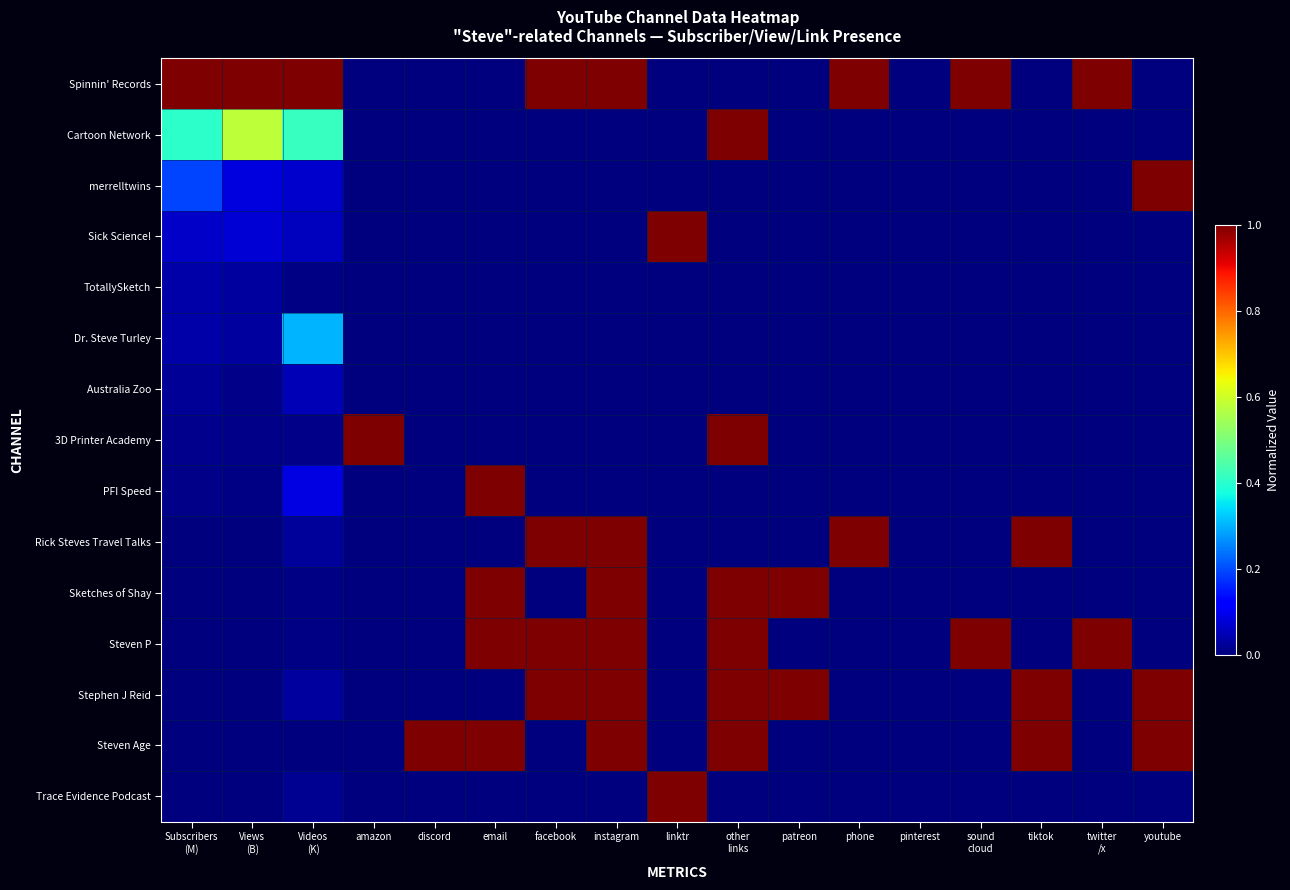

Reading right to left, what are all the values shown in this chart?

Spinnin' Records: youtube=0.0	twitter
/x=1.0	tiktok=0.0	sound
cloud=1.0	pinterest=0.0	phone=1.0	patreon=0.0	other
links=0.0	linktr=0.0	instagram=1.0	facebook=1.0	email=0.0	discord=0.0	amazon=0.0	Videos
(K)=1.0	Views
(B)=1.0	Subscribers
(M)=1.0
Cartoon Network: youtube=0.0	twitter
/x=0.0	tiktok=0.0	sound
cloud=0.0	pinterest=0.0	phone=0.0	patreon=0.0	other
links=1.0	linktr=0.0	instagram=0.0	facebook=0.0	email=0.0	discord=0.0	amazon=0.0	Videos
(K)=0.4	Views
(B)=0.6	Subscribers
(M)=0.4
merrelltwins: youtube=1.0	twitter
/x=0.0	tiktok=0.0	sound
cloud=0.0	pinterest=0.0	phone=0.0	patreon=0.0	other
links=0.0	linktr=0.0	instagram=0.0	facebook=0.0	email=0.0	discord=0.0	amazon=0.0	Videos
(K)=0.1	Views
(B)=0.1	Subscribers
(M)=0.2
Sick Science!: youtube=0.0	twitter
/x=0.0	tiktok=0.0	sound
cloud=0.0	pinterest=0.0	phone=0.0	patreon=0.0	other
links=0.0	linktr=1.0	instagram=0.0	facebook=0.0	email=0.0	discord=0.0	amazon=0.0	Videos
(K)=0.1	Views
(B)=0.1	Subscribers
(M)=0.1
TotallySketch: youtube=0.0	twitter
/x=0.0	tiktok=0.0	sound
cloud=0.0	pinterest=0.0	phone=0.0	patreon=0.0	other
links=0.0	linktr=0.0	instagram=0.0	facebook=0.0	email=0.0	discord=0.0	amazon=0.0	Videos
(K)=0.0	Views
(B)=0.0	Subscribers
(M)=0.0
Dr. Steve Turley: youtube=0.0	twitter
/x=0.0	tiktok=0.0	sound
cloud=0.0	pinterest=0.0	phone=0.0	patreon=0.0	other
links=0.0	linktr=0.0	instagram=0.0	facebook=0.0	email=0.0	discord=0.0	amazon=0.0	Videos
(K)=0.3	Views
(B)=0.0	Subscribers
(M)=0.0
Australia Zoo: youtube=0.0	twitter
/x=0.0	tiktok=0.0	sound
cloud=0.0	pinterest=0.0	phone=0.0	patreon=0.0	other
links=0.0	linktr=0.0	instagram=0.0	facebook=0.0	email=0.0	discord=0.0	amazon=0.0	Videos
(K)=0.0	Views
(B)=0.0	Subscribers
(M)=0.0
3D Printer Academy: youtube=0.0	twitter
/x=0.0	tiktok=0.0	sound
cloud=0.0	pinterest=0.0	phone=0.0	patreon=0.0	other
links=1.0	linktr=0.0	instagram=0.0	facebook=0.0	email=0.0	discord=0.0	amazon=1.0	Videos
(K)=0.0	Views
(B)=0.0	Subscribers
(M)=0.0
PFI Speed: youtube=0.0	twitter
/x=0.0	tiktok=0.0	sound
cloud=0.0	pinterest=0.0	phone=0.0	patreon=0.0	other
links=0.0	linktr=0.0	instagram=0.0	facebook=0.0	email=1.0	discord=0.0	amazon=0.0	Videos
(K)=0.1	Views
(B)=0.0	Subscribers
(M)=0.0
Rick Steves Travel Talks: youtube=0.0	twitter
/x=0.0	tiktok=1.0	sound
cloud=0.0	pinterest=0.0	phone=1.0	patreon=0.0	other
links=0.0	linktr=0.0	instagram=1.0	facebook=1.0	email=0.0	discord=0.0	amazon=0.0	Videos
(K)=0.0	Views
(B)=0.0	Subscribers
(M)=0.0
Sketches of Shay: youtube=0.0	twitter
/x=0.0	tiktok=0.0	sound
cloud=0.0	pinterest=0.0	phone=0.0	patreon=1.0	other
links=1.0	linktr=0.0	instagram=1.0	facebook=0.0	email=1.0	discord=0.0	amazon=0.0	Videos
(K)=0.0	Views
(B)=0.0	Subscribers
(M)=0.0
Steven P: youtube=0.0	twitter
/x=1.0	tiktok=0.0	sound
cloud=1.0	pinterest=0.0	phone=0.0	patreon=0.0	other
links=1.0	linktr=0.0	instagram=1.0	facebook=1.0	email=1.0	discord=0.0	amazon=0.0	Videos
(K)=0.0	Views
(B)=0.0	Subscribers
(M)=0.0
Stephen J Reid: youtube=1.0	twitter
/x=0.0	tiktok=1.0	sound
cloud=0.0	pinterest=0.0	phone=0.0	patreon=1.0	other
links=1.0	linktr=0.0	instagram=1.0	facebook=1.0	email=0.0	discord=0.0	amazon=0.0	Videos
(K)=0.0	Views
(B)=0.0	Subscribers
(M)=0.0
Steven Age: youtube=1.0	twitter
/x=0.0	tiktok=1.0	sound
cloud=0.0	pinterest=0.0	phone=0.0	patreon=0.0	other
links=1.0	linktr=0.0	instagram=1.0	facebook=0.0	email=1.0	discord=1.0	amazon=0.0	Videos
(K)=0.0	Views
(B)=0.0	Subscribers
(M)=0.0
Trace Evidence Podcast: youtube=0.0	twitter
/x=0.0	tiktok=0.0	sound
cloud=0.0	pinterest=0.0	phone=0.0	patreon=0.0	other
links=0.0	linktr=1.0	instagram=0.0	facebook=0.0	email=0.0	discord=0.0	amazon=0.0	Videos
(K)=0.0	Views
(B)=0.0	Subscribers
(M)=0.0